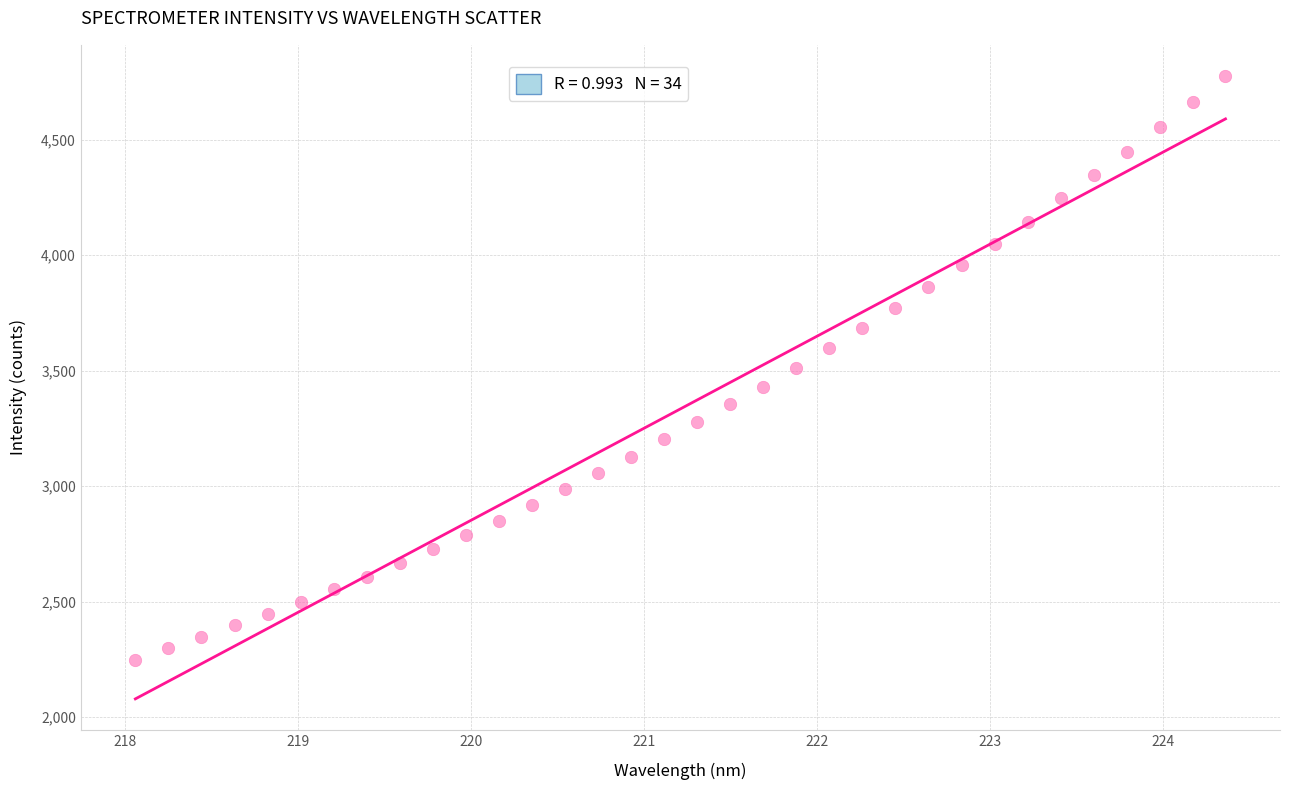

What is the range of Y values (max minus min)?

2526.4